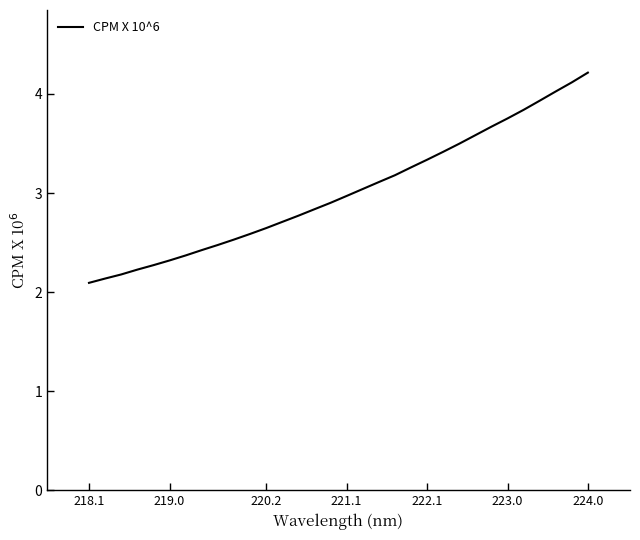

What is the difference between the maximum and minimum values?

2.1